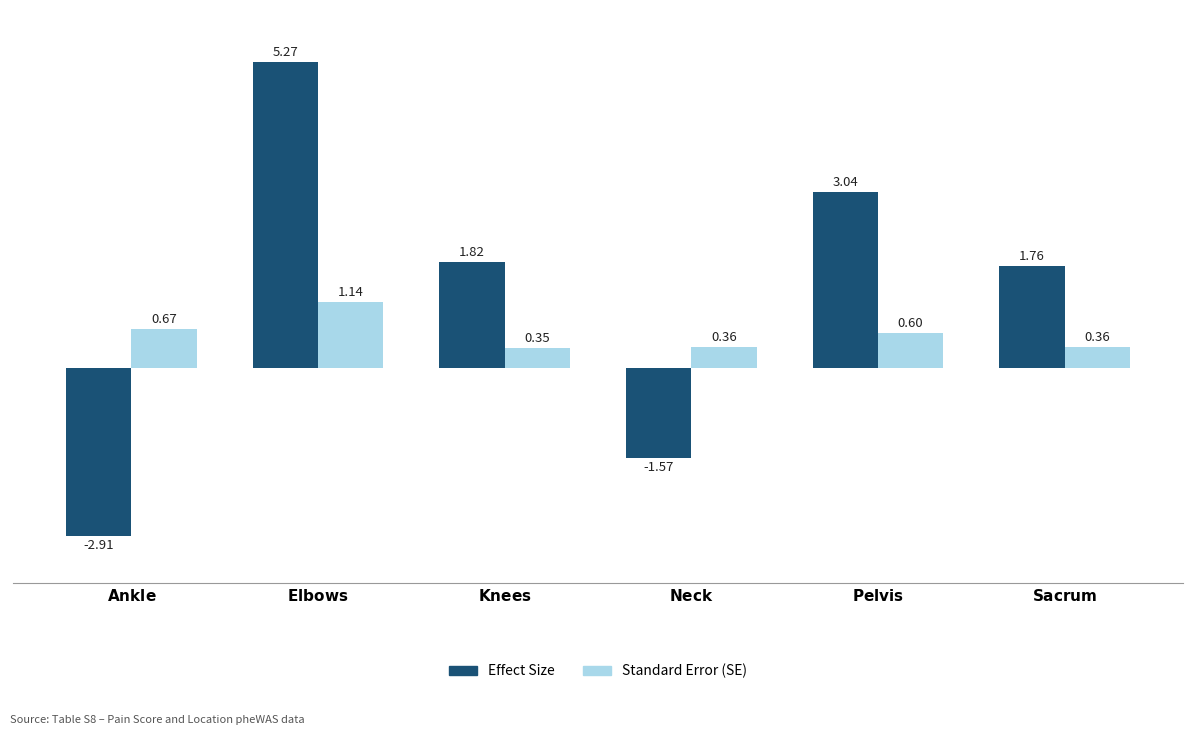

What are all the series names shown in the legend?

Effect Size, Standard Error (SE)